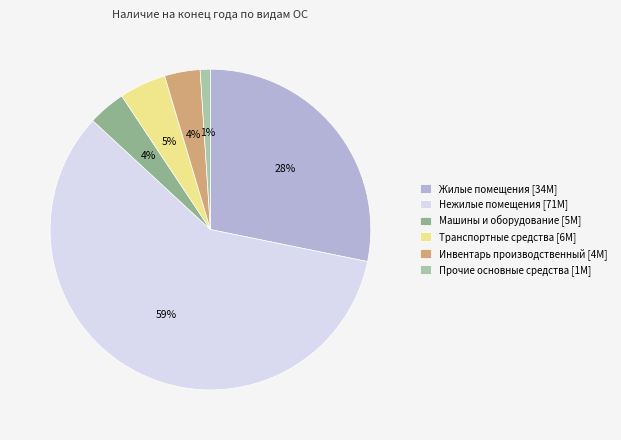

Is it true that Нежилые помещения is 59% of the pie?

True